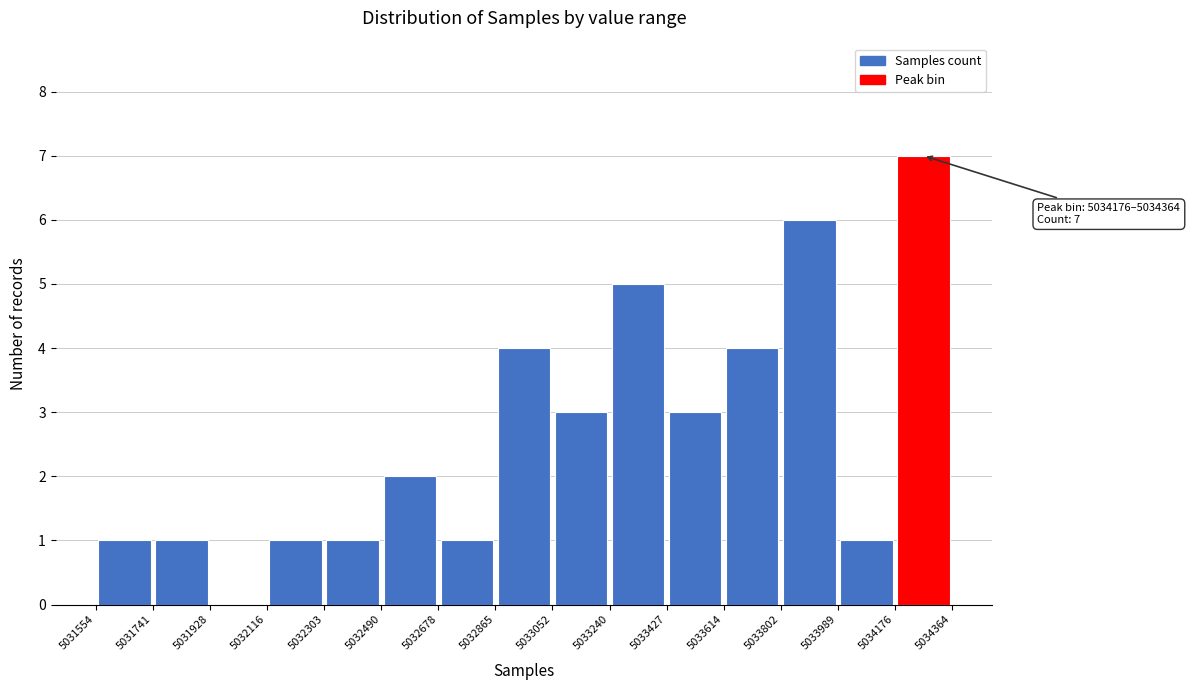

Which range on the x-axis has the tallest bar?

5034176 to 5034364